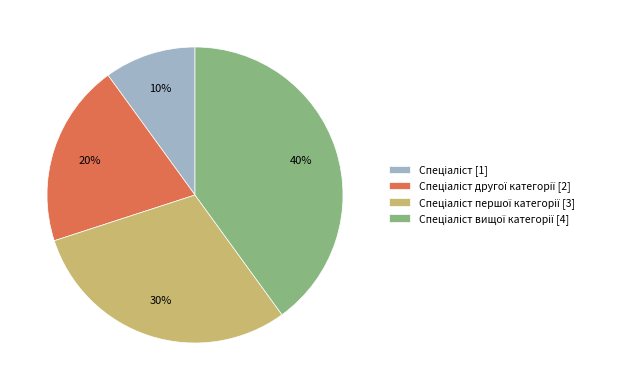

To the nearest percent, what is the difference between the largest and smallest slice percentages?

30%